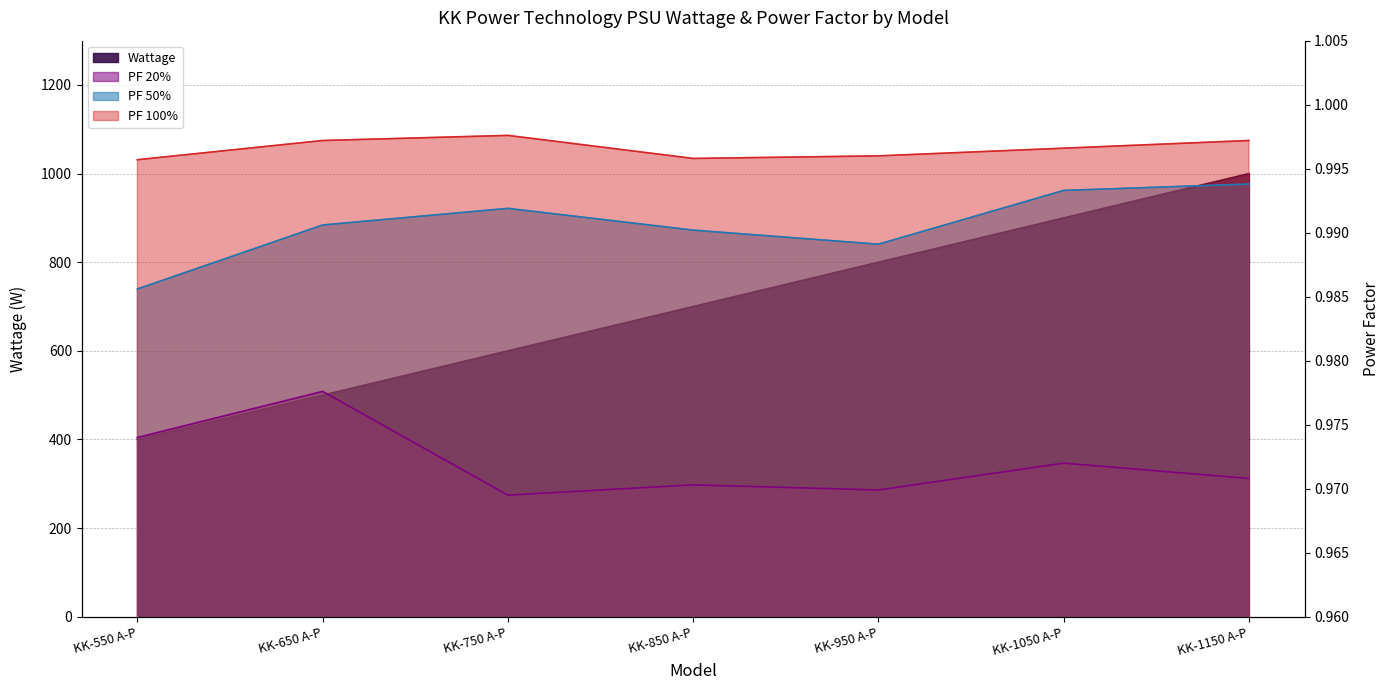

True or false: PF 20% has a value of 1.0 at KK-750 A-P.

True